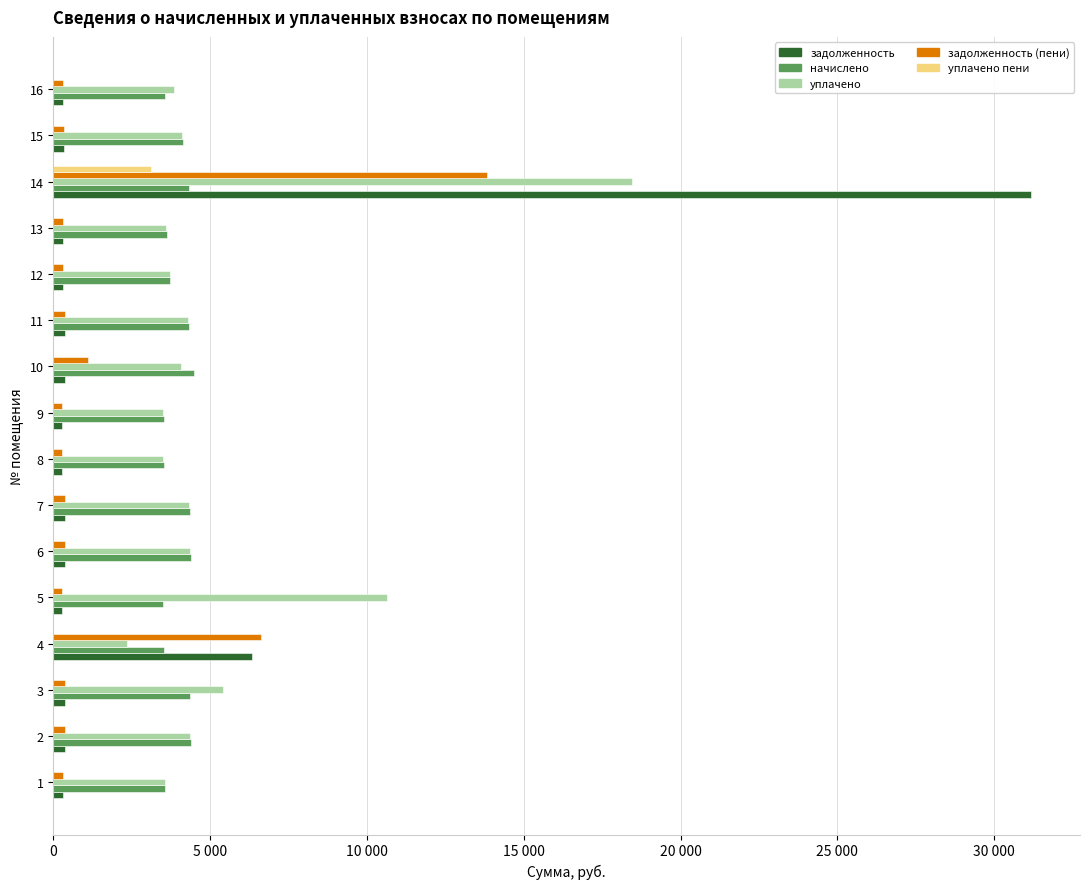

Which series has the widest spread of values?

задолженность